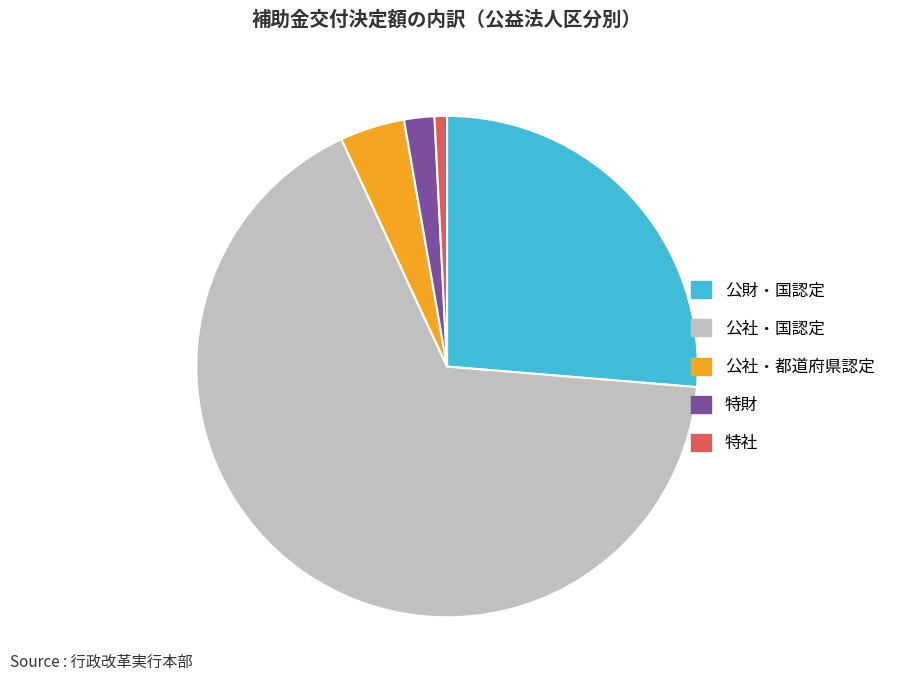

What is the largest slice in the pie chart?

公社・国認定